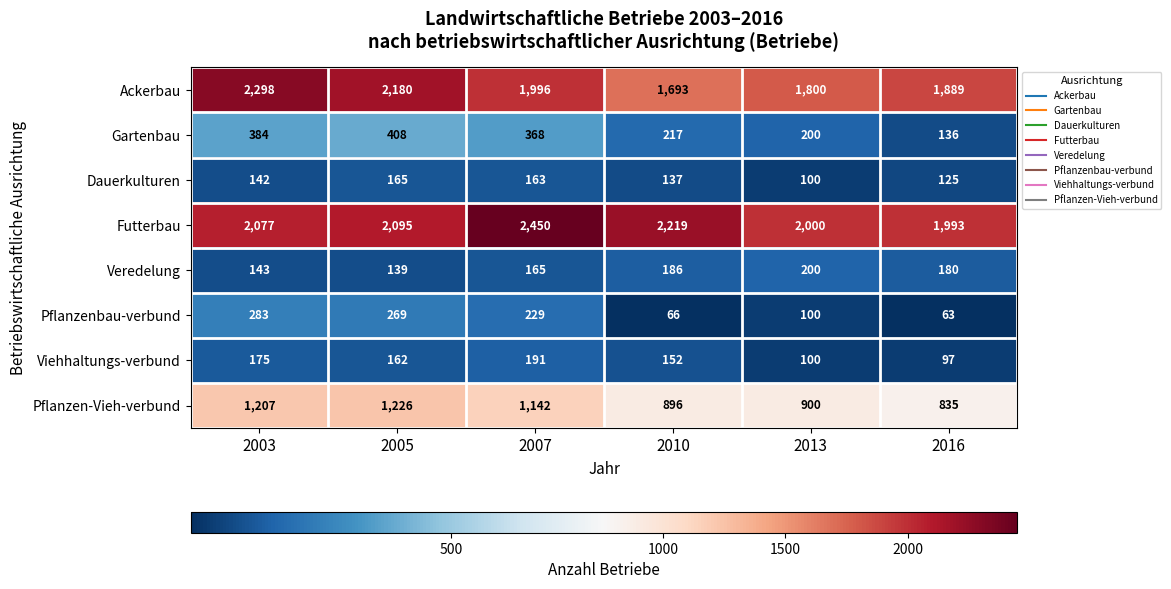

List the series in order of their peak value, lowest first.

Dauerkulturen, Viehhaltungs-verbund, Veredelung, Pflanzenbau-verbund, Gartenbau, Pflanzen-Vieh-verbund, Ackerbau, Futterbau